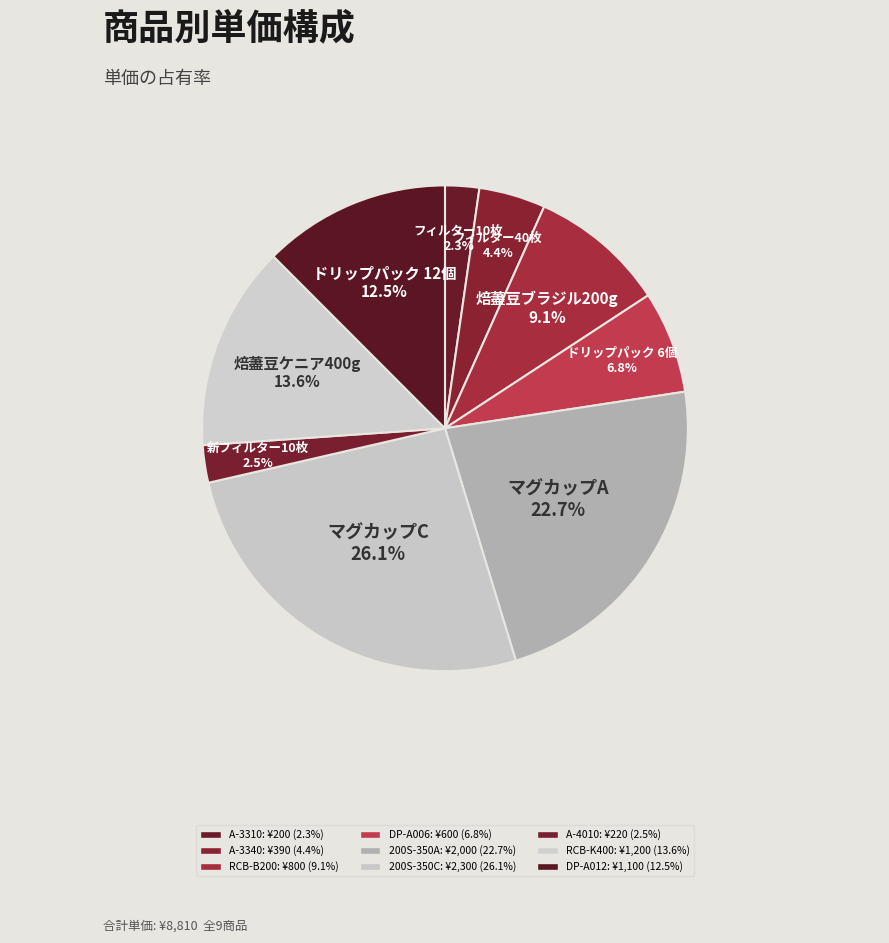

Which category has the smallest portion of the pie?

A-3310